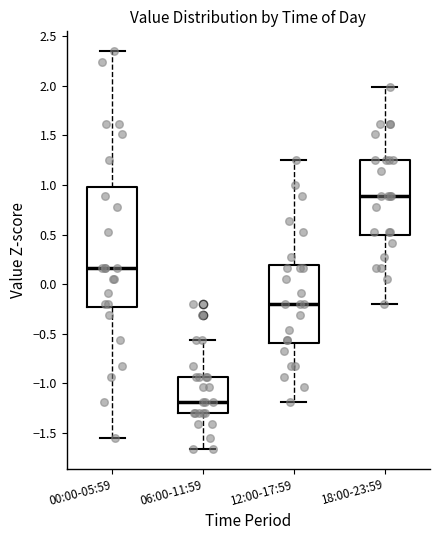

Where does the upper whisker of the box for 00:00-05:59 end on the y-axis? The values are not printed on the chart, so give them approximately, as read against the axis.

2.35